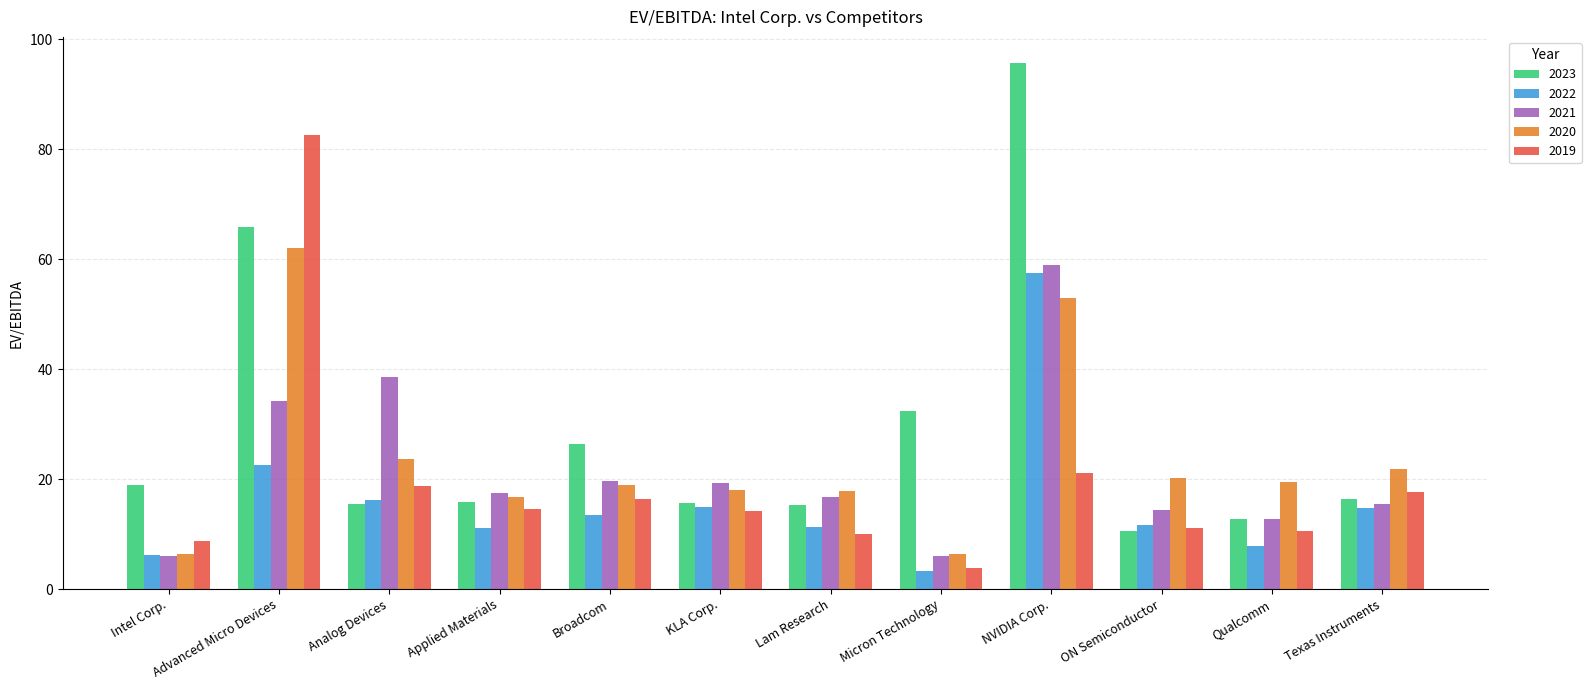

Is it true that 2020 equals 10.2 at Micron Technology?

False